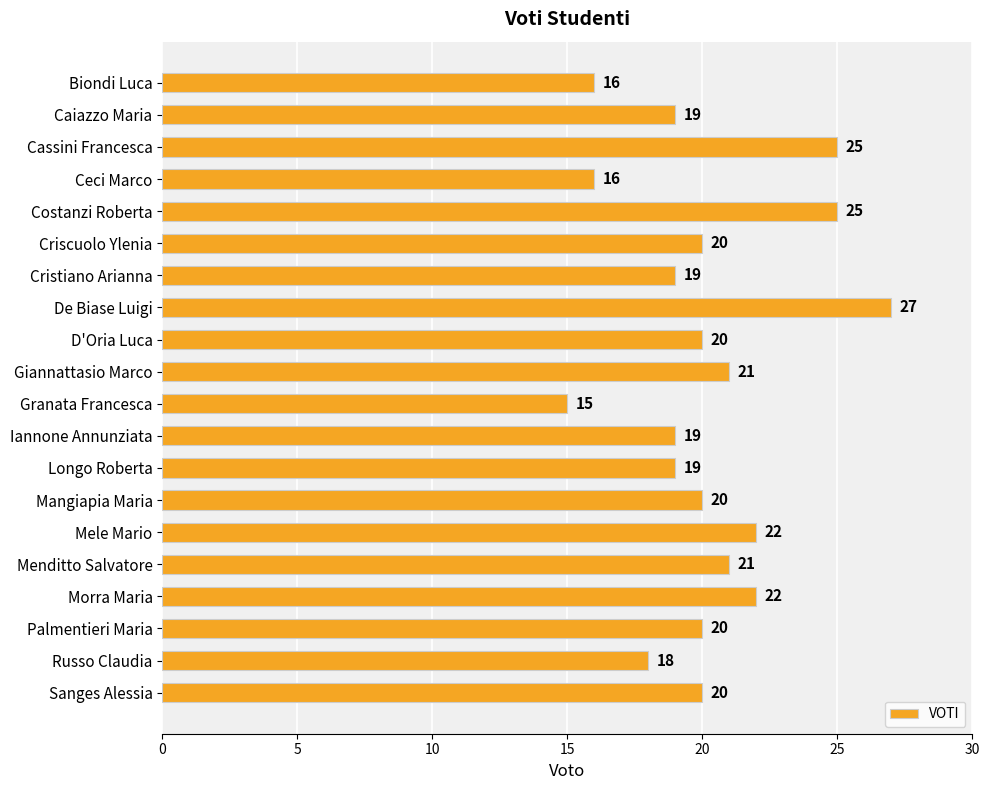

What is the change in value from Mangiapia Maria to Mele Mario?

+2